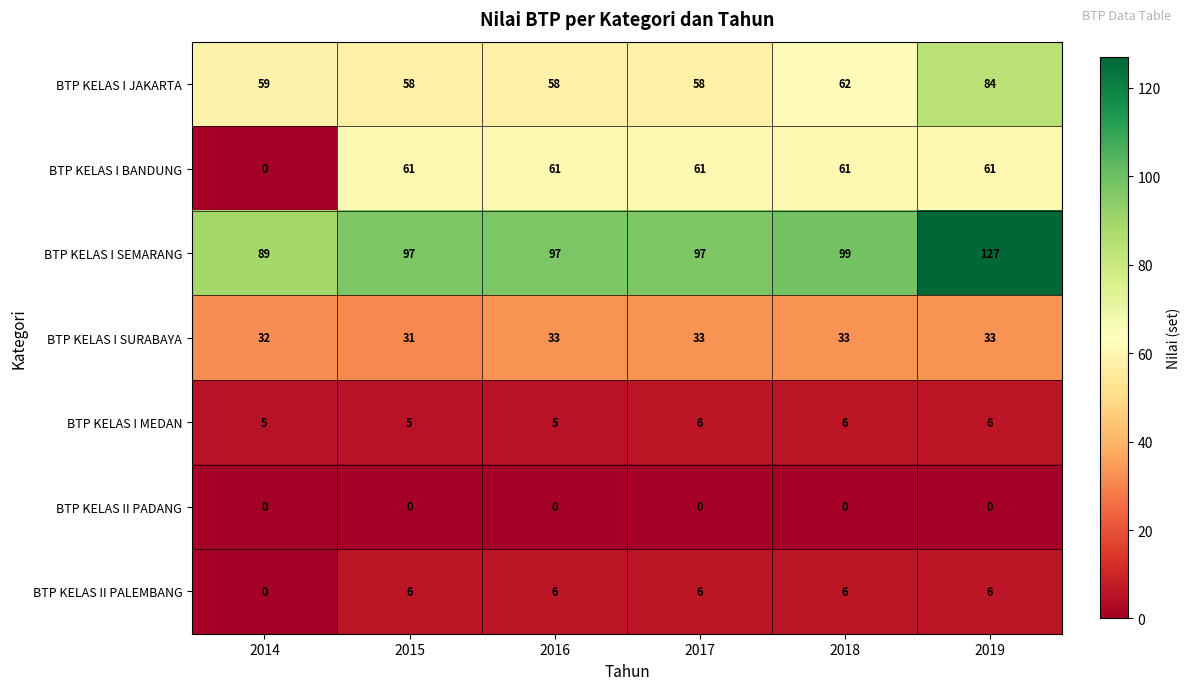

Is it true that BTP KELAS I SURABAYA equals 22 at 2016?

False